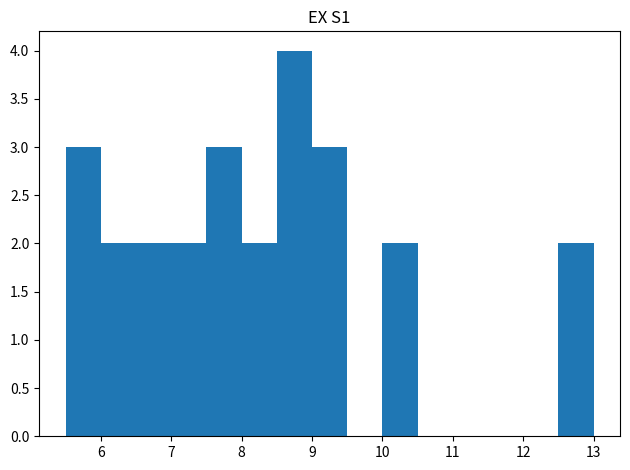

Reading left to right, transcribe this chart: for each bar, give the range it covers on the x-axis and its height. The values are not printed on the chart, so give them approximately, as read against the axis.

5.5 to 6.0: 3
6.0 to 6.5: 2
6.5 to 7.0: 2
7.0 to 7.5: 2
7.5 to 8.0: 3
8.0 to 8.5: 2
8.5 to 9.0: 4
9.0 to 9.5: 3
9.5 to 10.0: 0
10.0 to 10.5: 2
10.5 to 11.0: 0
11.0 to 11.5: 0
11.5 to 12.0: 0
12.0 to 12.5: 0
12.5 to 13.0: 2